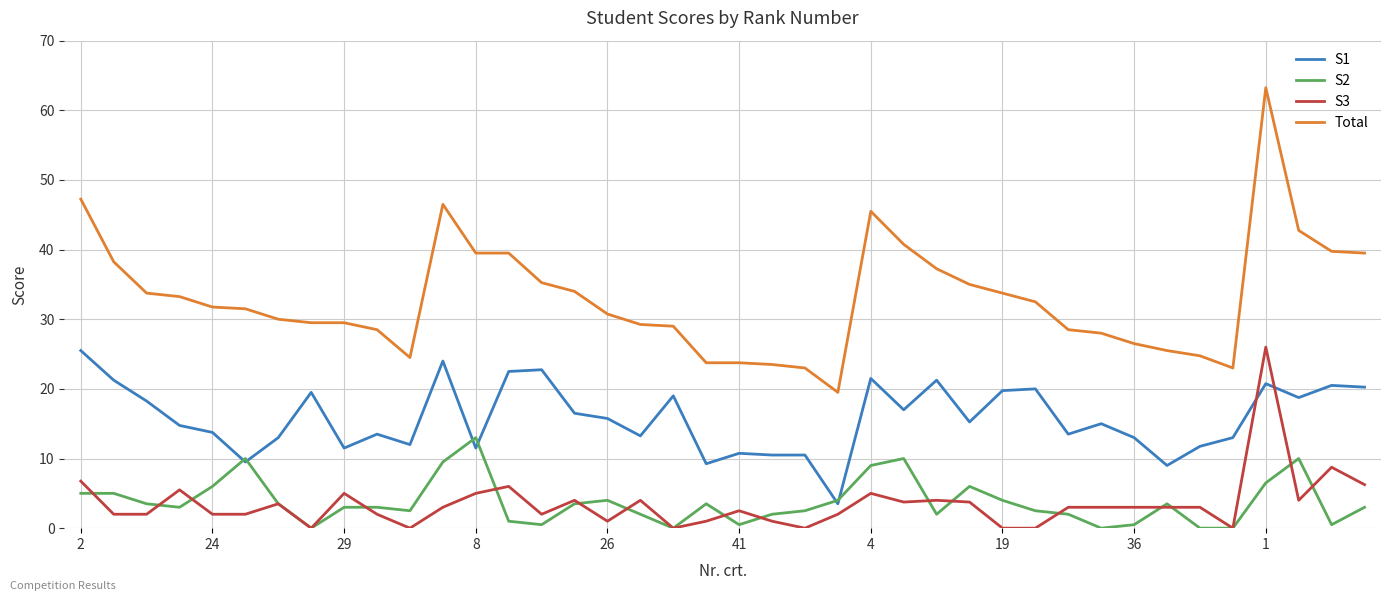

Which series has the largest range (max minus min)?

Total